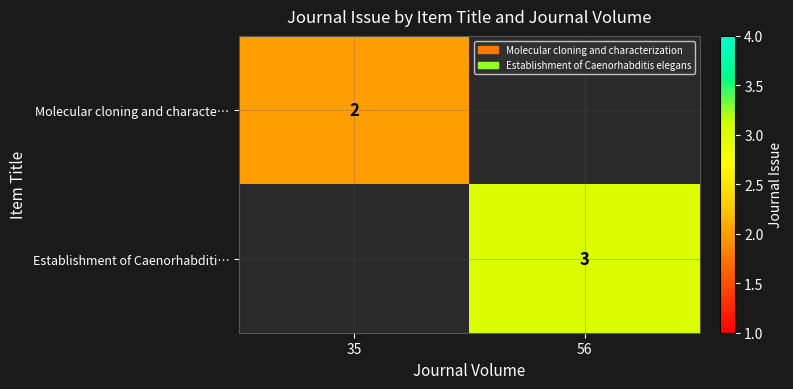

The value of Molecular cloning and characte… at 35 is 2. True or false?

True